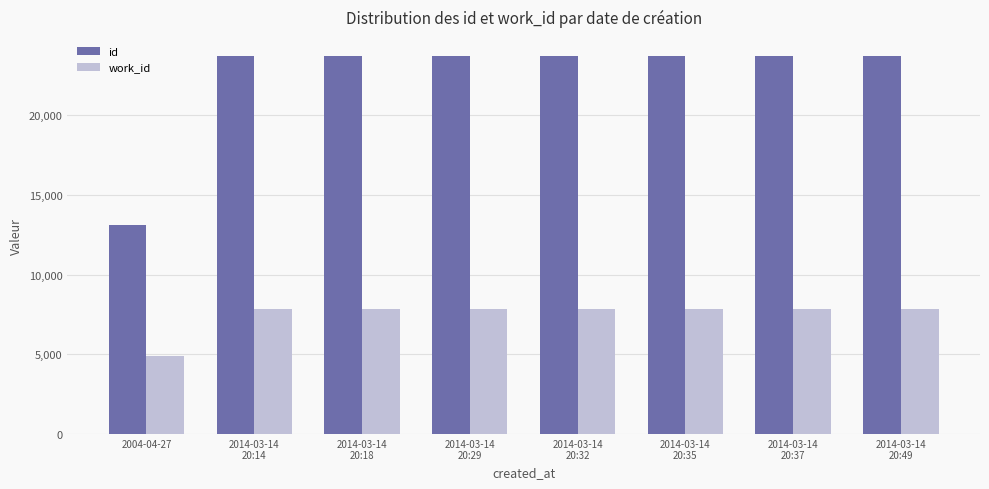

What is the minimum value shown in the chart?

4892